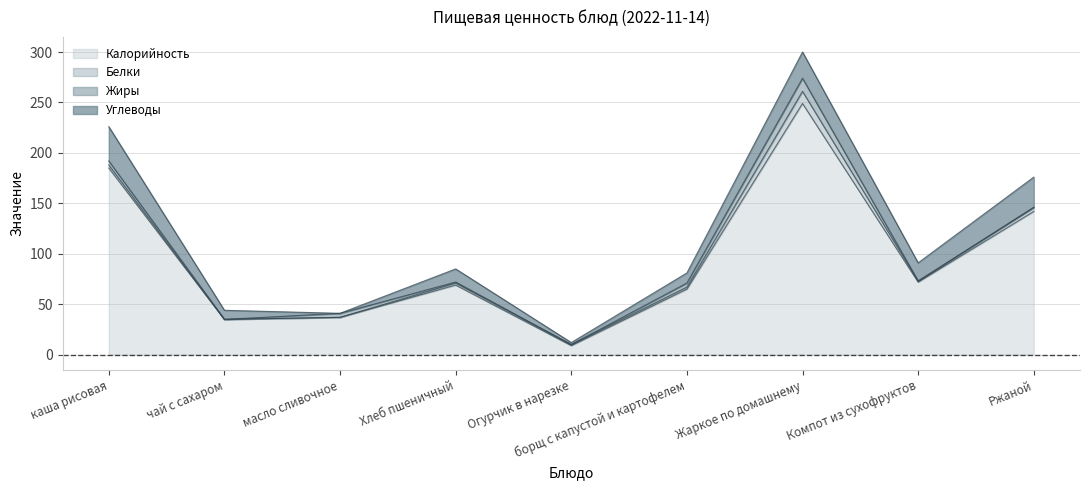

How many values in Углеводы are above zero?

8